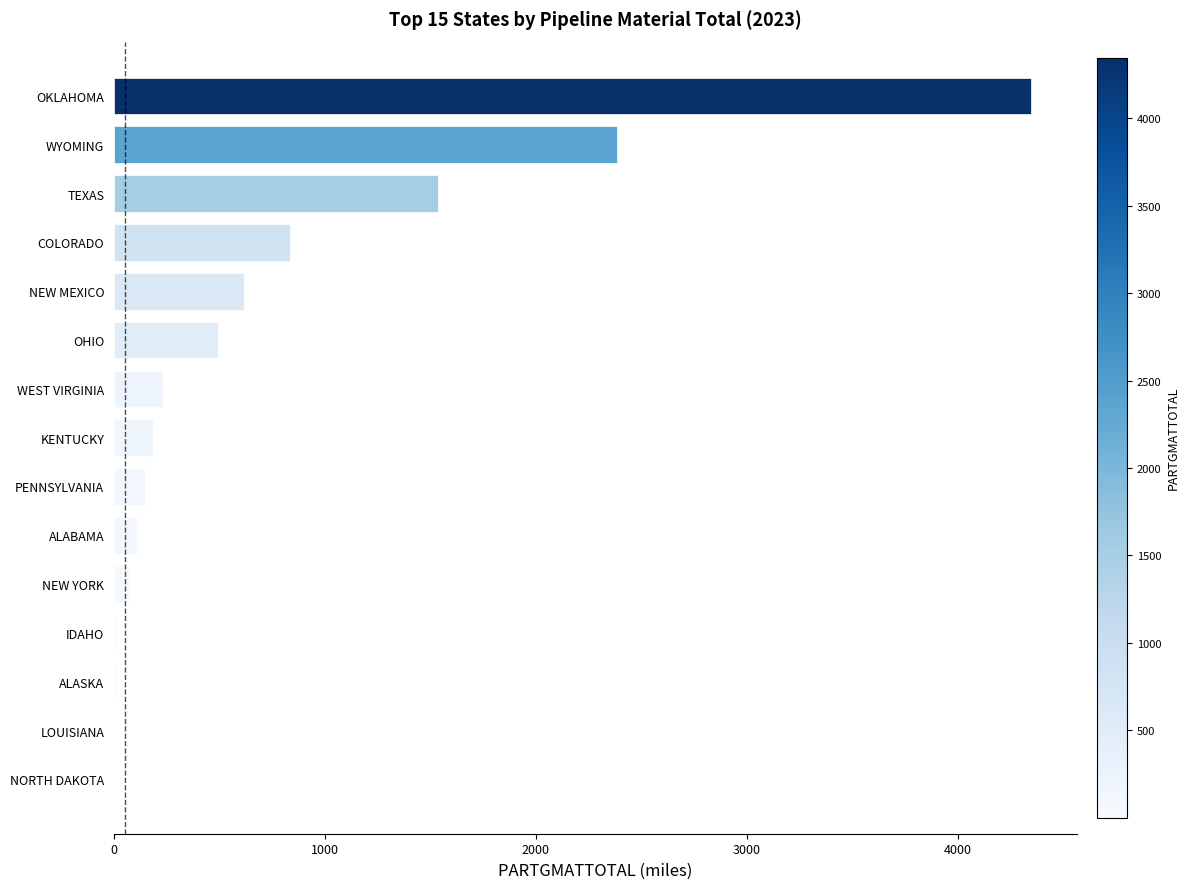

Is it true that the value at OKLAHOMA is 5783.6?

False